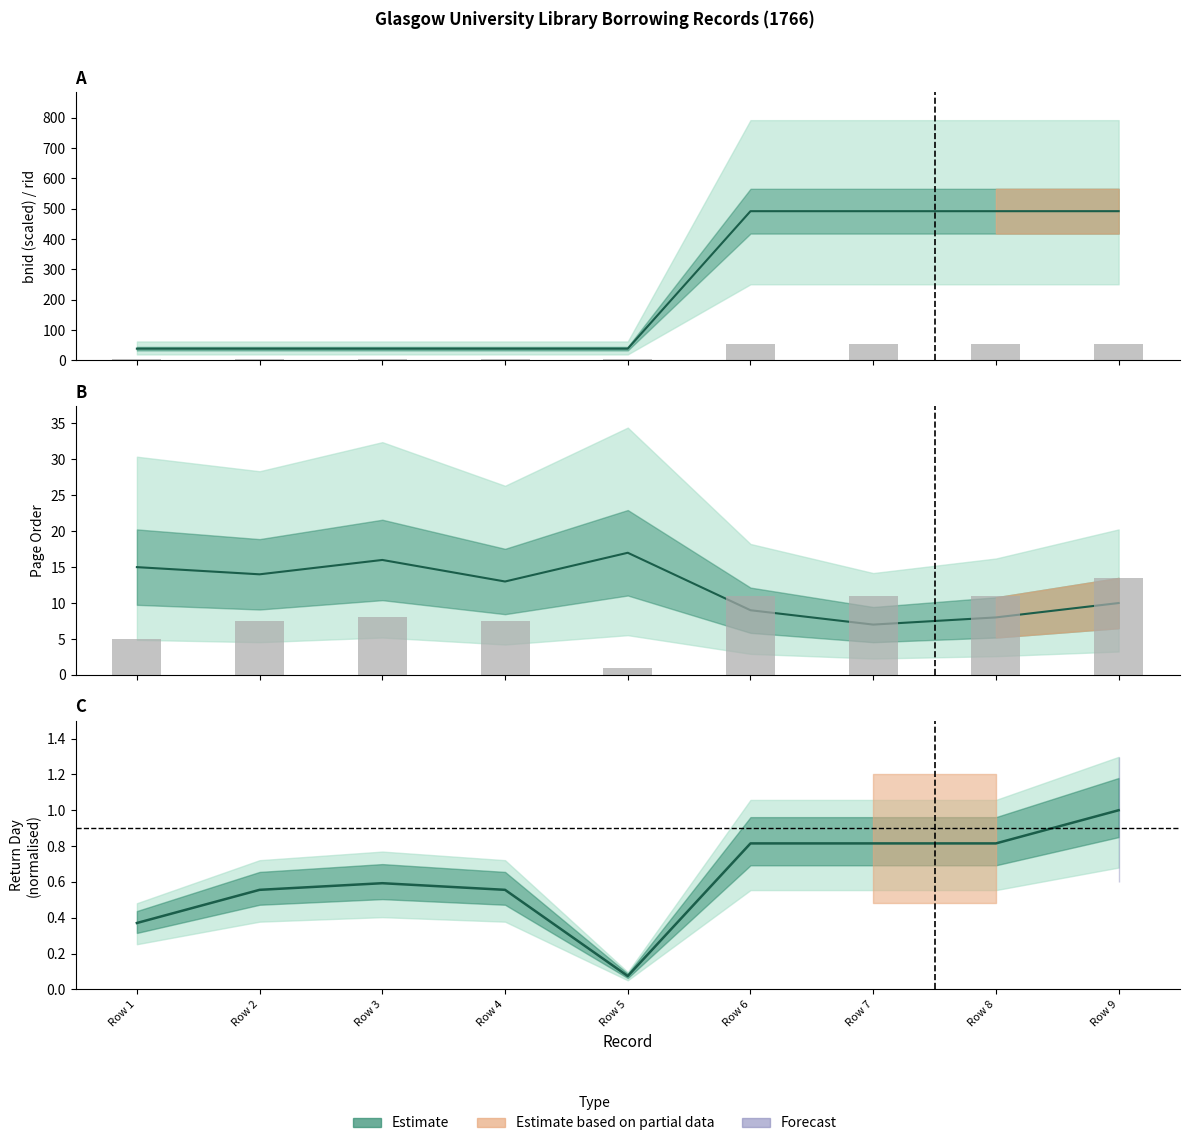

What is the spread (max minus min) of values at Row 8?

491.0